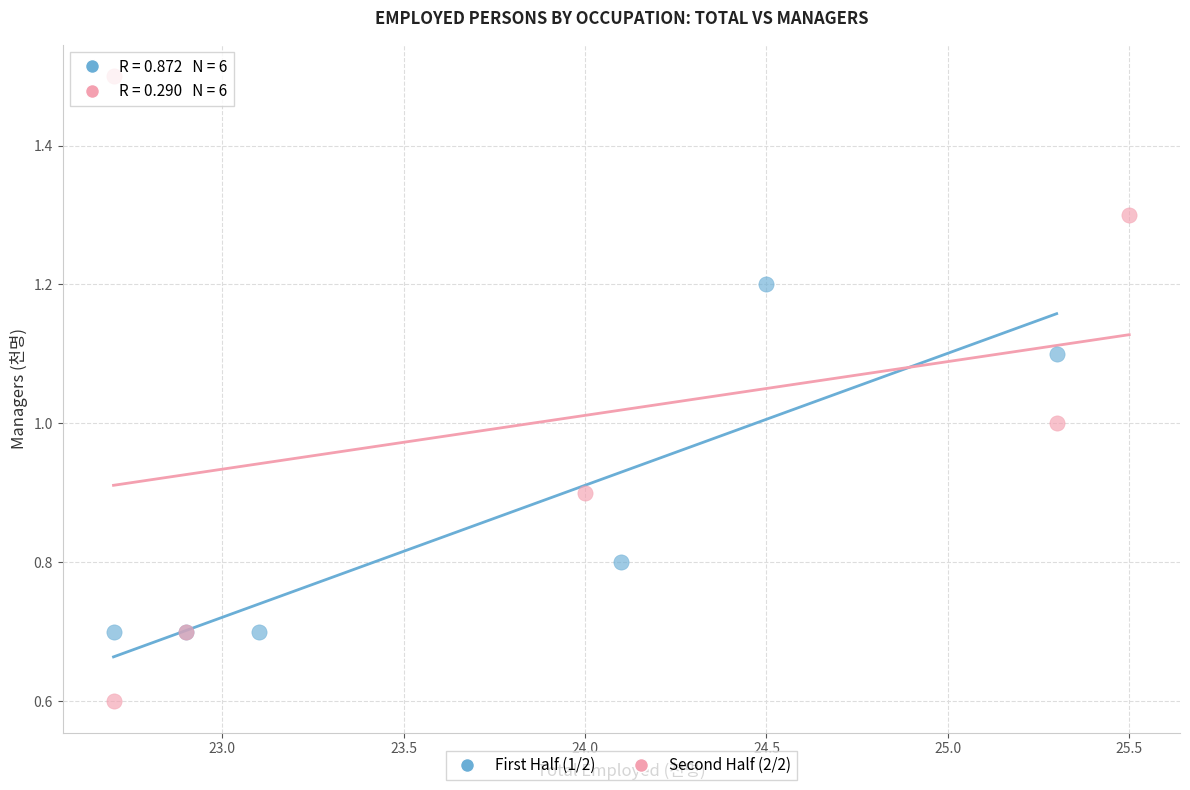

Which series reaches the minimum Y coordinate?

Second Half (2/2)